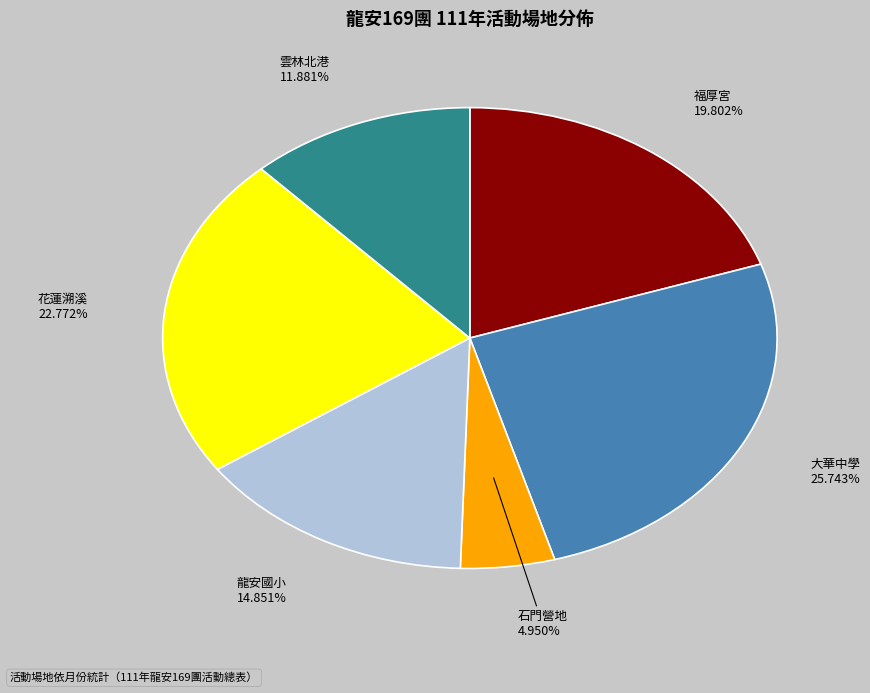

To the nearest percent, what percentage of the pie is 大華中學?

26%